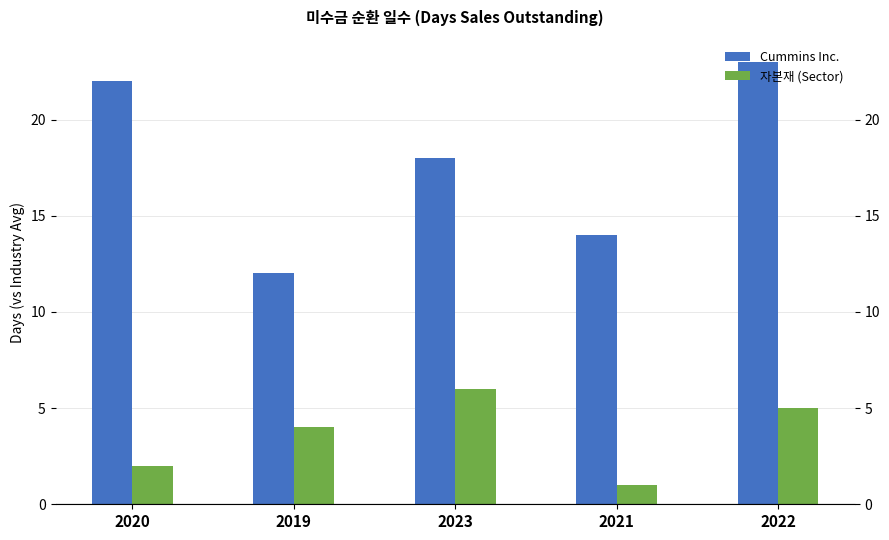

How many data points in Cummins Inc. are less than 18?

2